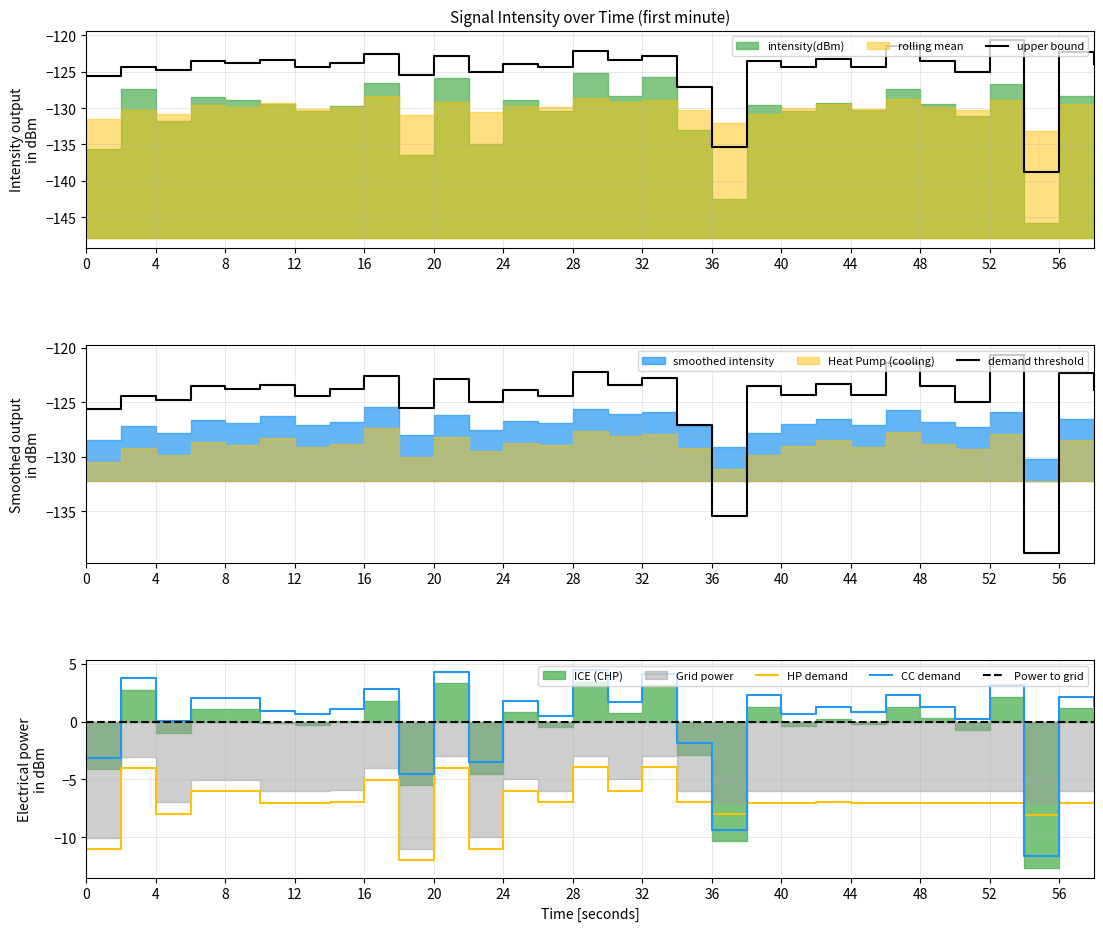

After their last crossing, which series has the higher values: CC demand or HP demand?

CC demand